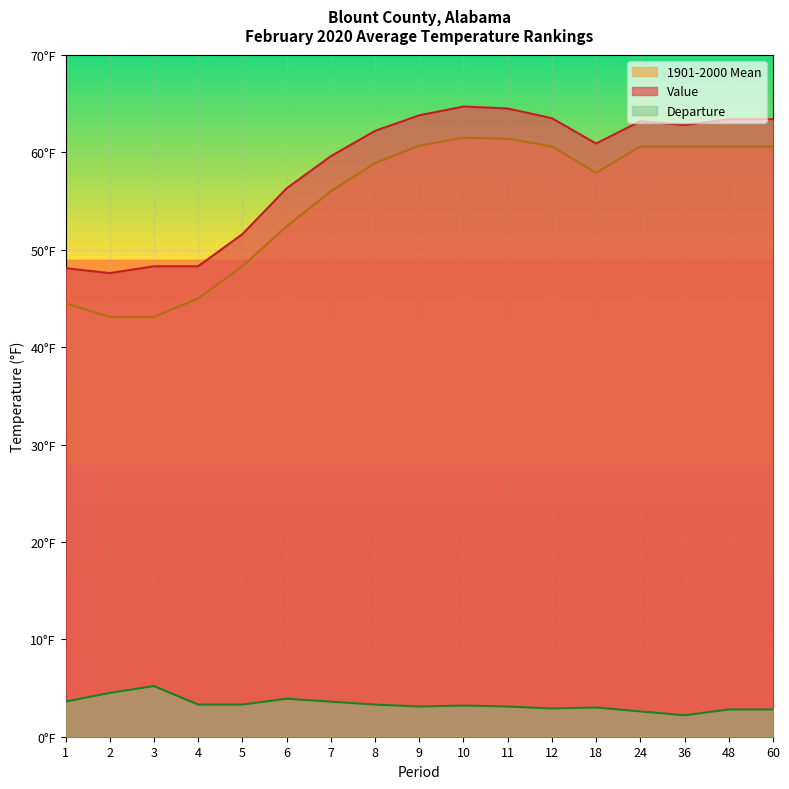

What is the difference between the highest and lowest values at 6?

52.4